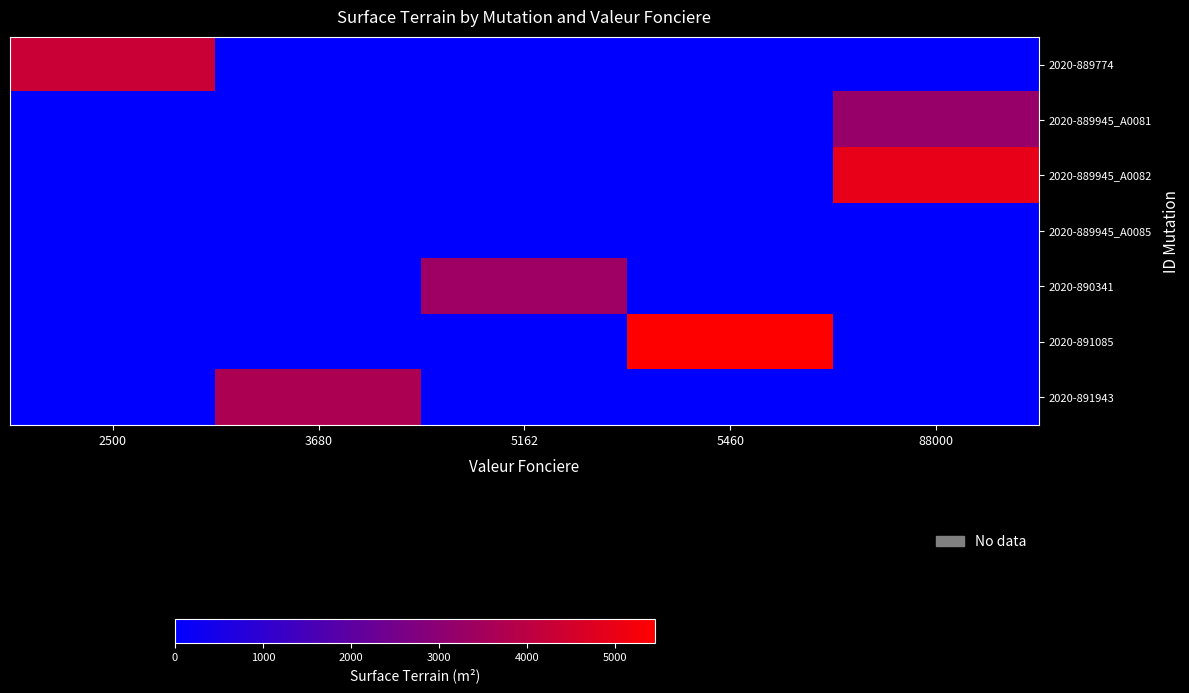

At how many categories does at least one series exceed 1778?

5